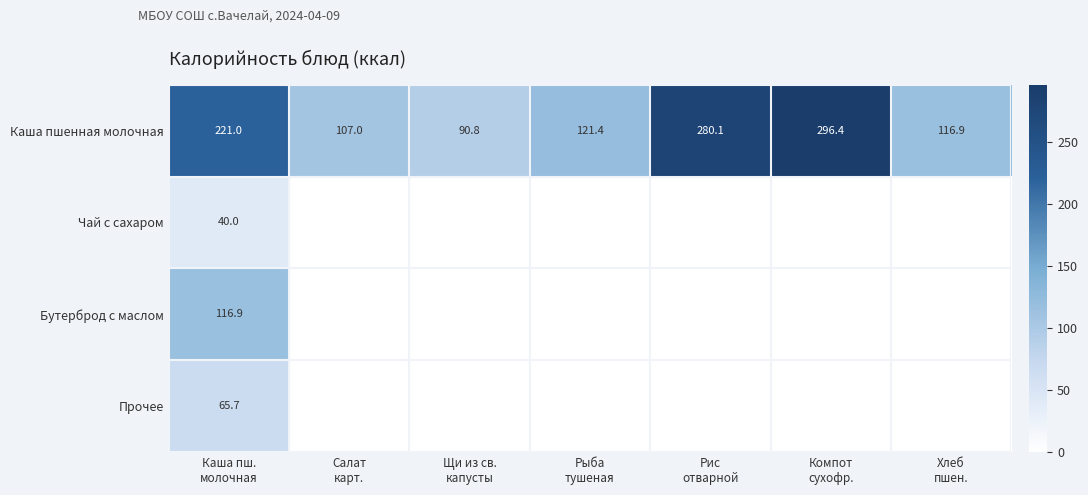

What is the lowest value of the Каша пшенная молочная series?

90.8